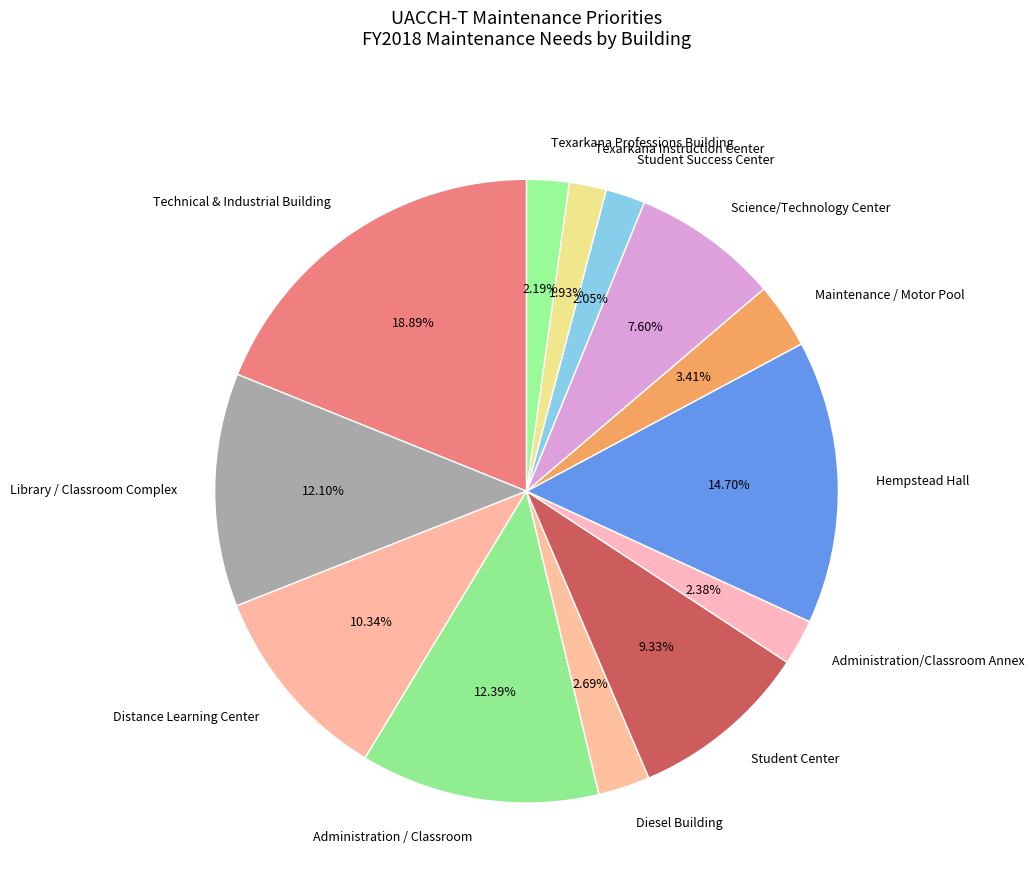

Combined, do Science/Technology Center and Distance Learning Center account for over 50%?

No